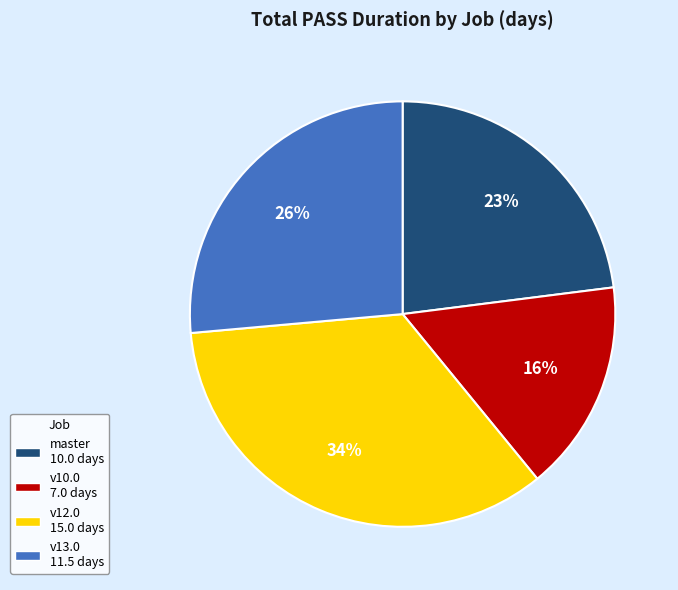

To the nearest percent, what is the average slice percentage?

25%